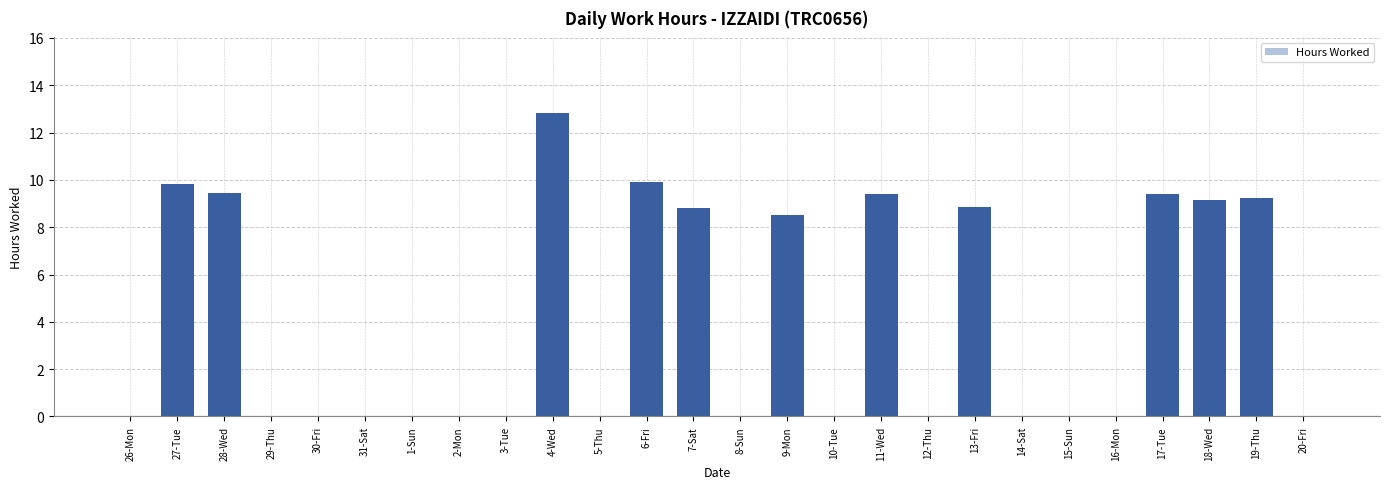

True or false: the data shows 5.9 at 26-Mon.

False